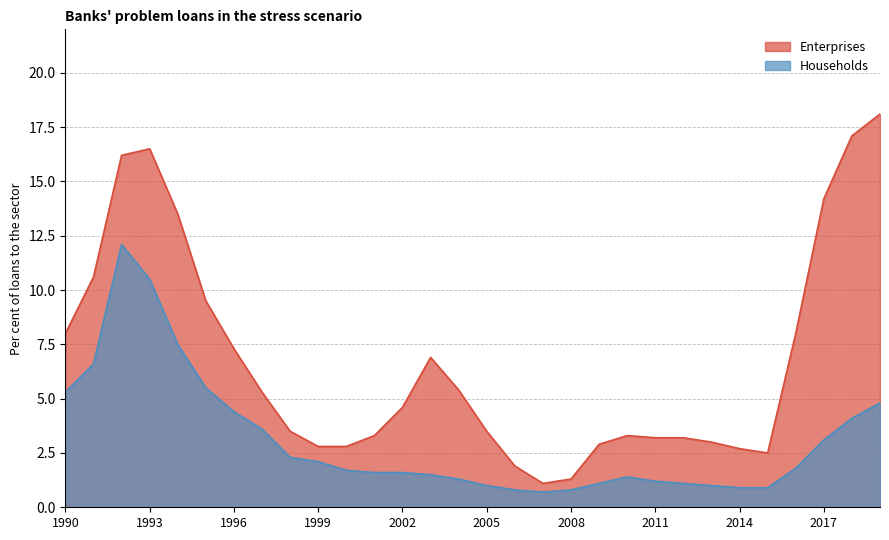

Count the number of categories in the chart.

30